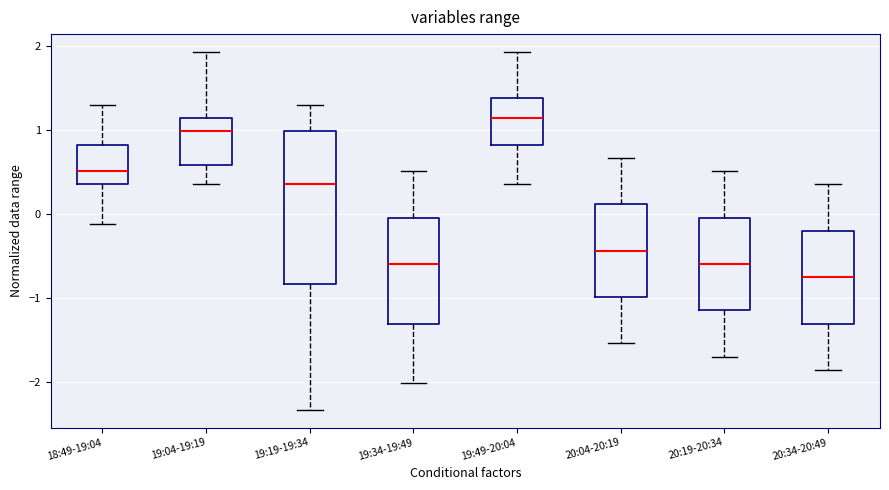

Reading left to right, read every box against the y-axis: the position of its median line, the range the box covers, and the ends of its whiskers. The values are not printed on the chart, so give them approximately, as read against the axis.

18:49-19:04: median 0.5, box 0.4 to 0.8, whiskers -0.1 to 1.3
19:04-19:19: median 1.0, box 0.6 to 1.1, whiskers 0.4 to 1.9
19:19-19:34: median 0.4, box -0.8 to 1.0, whiskers -2.3 to 1.3
19:34-19:49: median -0.6, box -1.3 to 0.0, whiskers -2.0 to 0.5
19:49-20:04: median 1.1, box 0.8 to 1.4, whiskers 0.4 to 1.9
20:04-20:19: median -0.4, box -1.0 to 0.1, whiskers -1.5 to 0.7
20:19-20:34: median -0.6, box -1.1 to 0.0, whiskers -1.7 to 0.5
20:34-20:49: median -0.8, box -1.3 to -0.2, whiskers -1.9 to 0.4